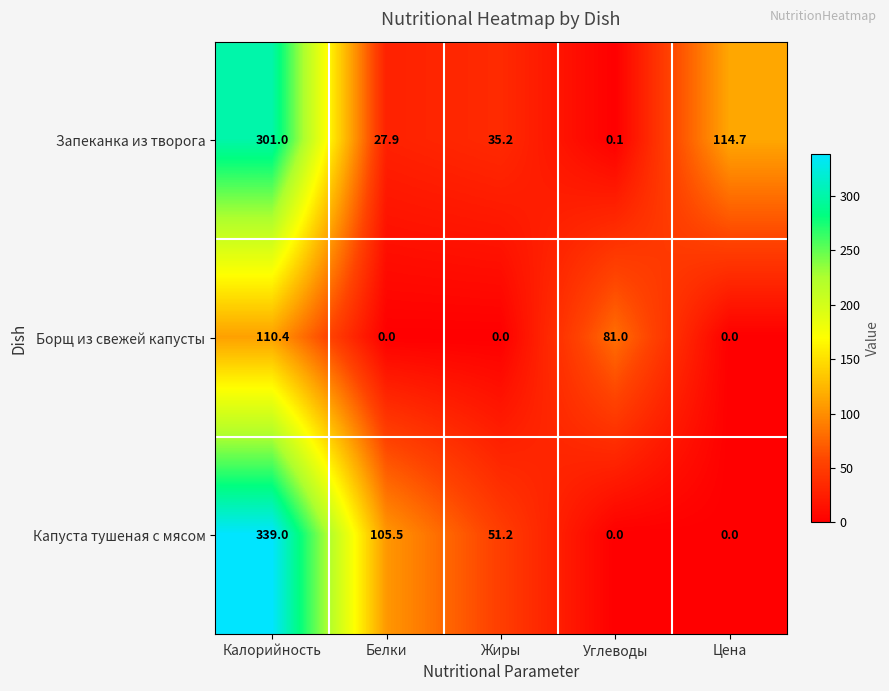

Where is Запеканка из творога nearest to the value 150?

Цена